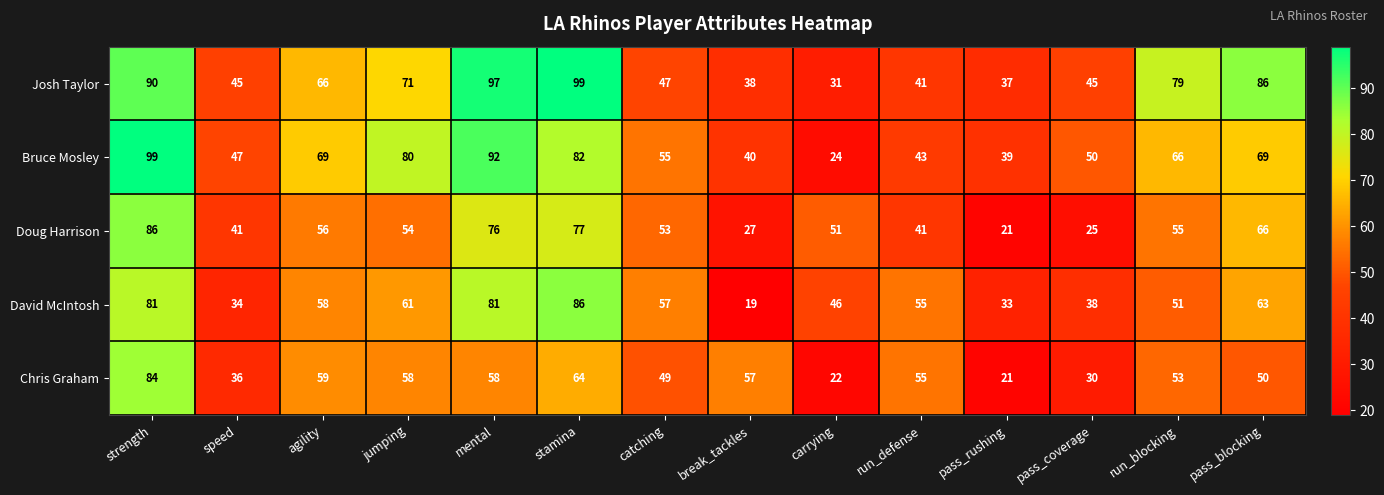

Where does the Bruce Mosley series first go above 66?

strength